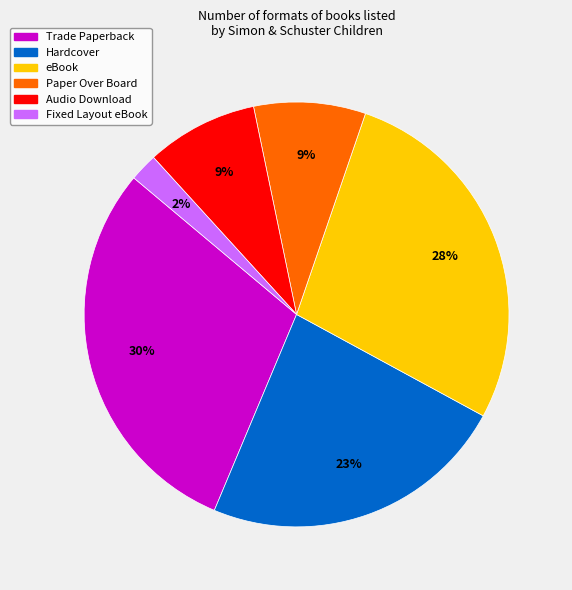

Combined, do eBook and Hardcover account for over 50%?

Yes